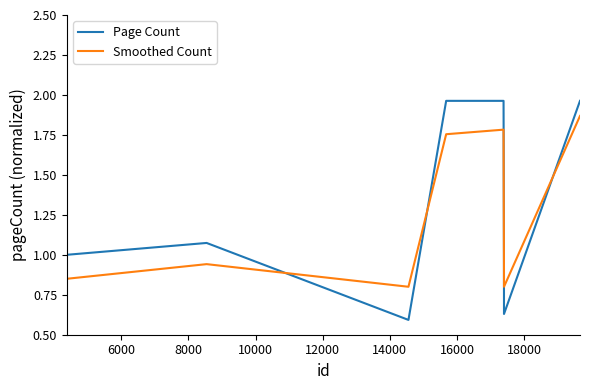

Which series has the widest spread of values?

Page Count